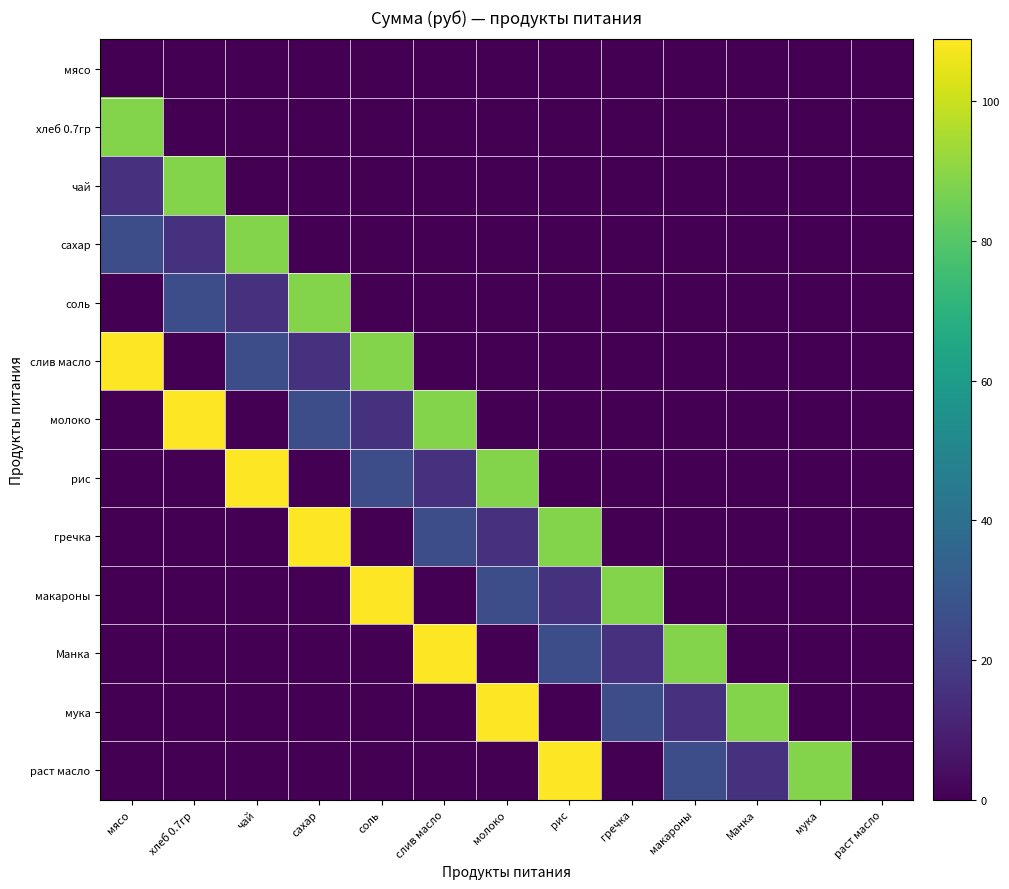

Between чай and макароны, which is larger?

чай